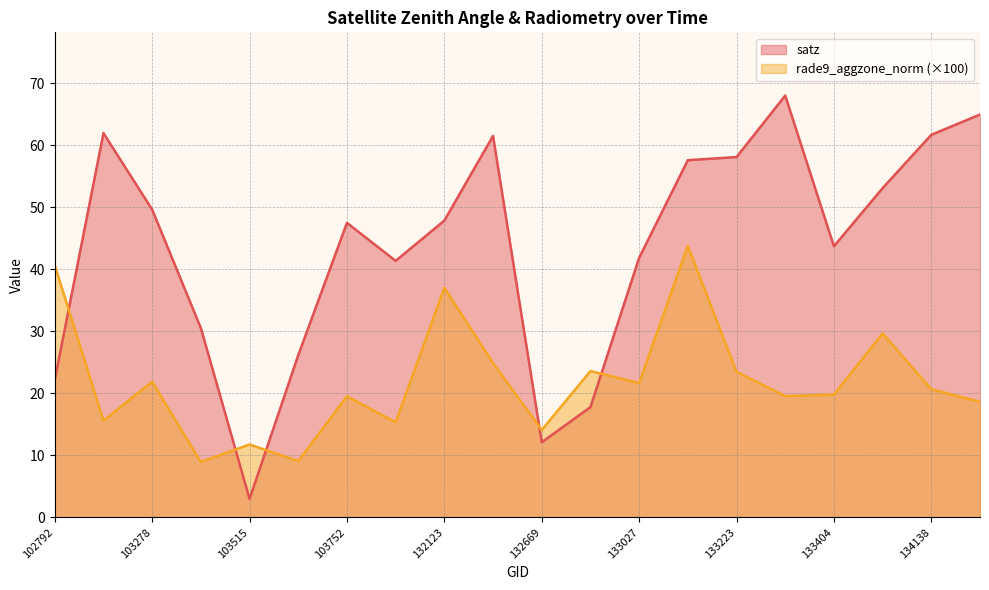

What are all the series names shown in the legend?

satz, rade9_aggzone_norm (×100)